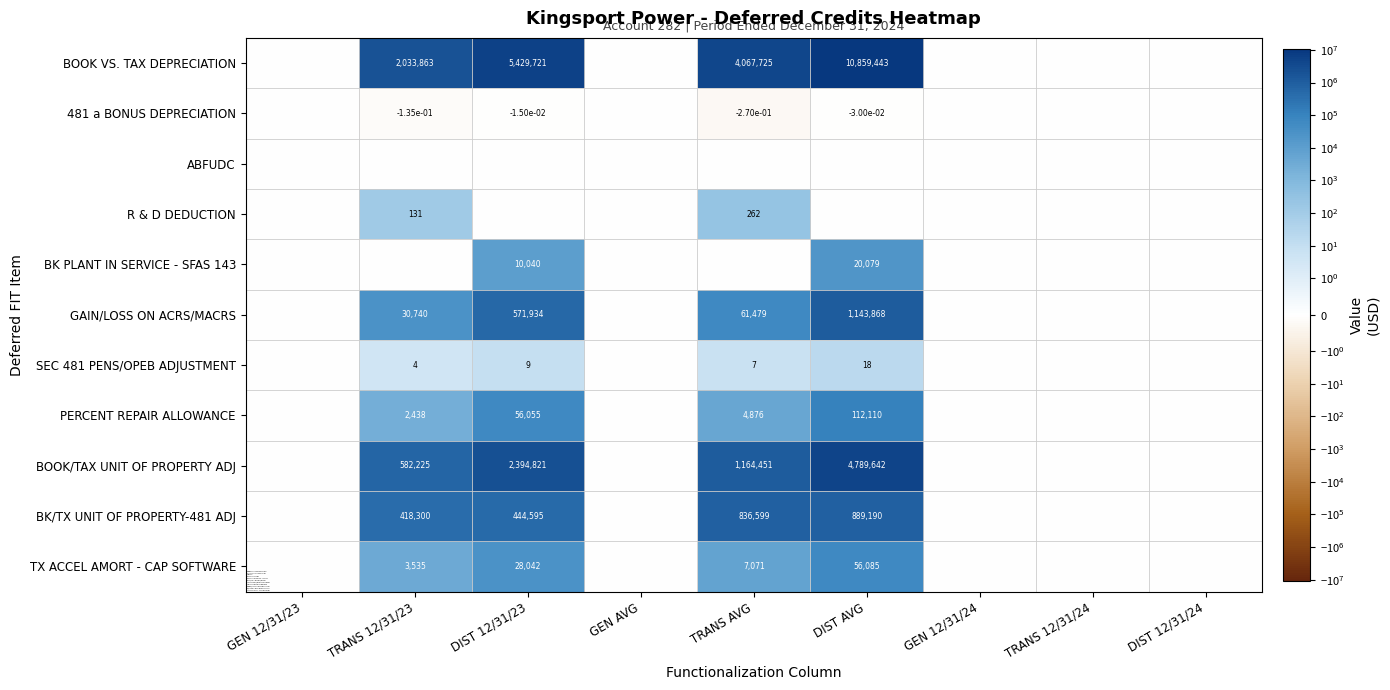

Is it true that TX ACCEL AMORT - CAP SOFTWARE equals 2561.8 at TRANS AVG?

False